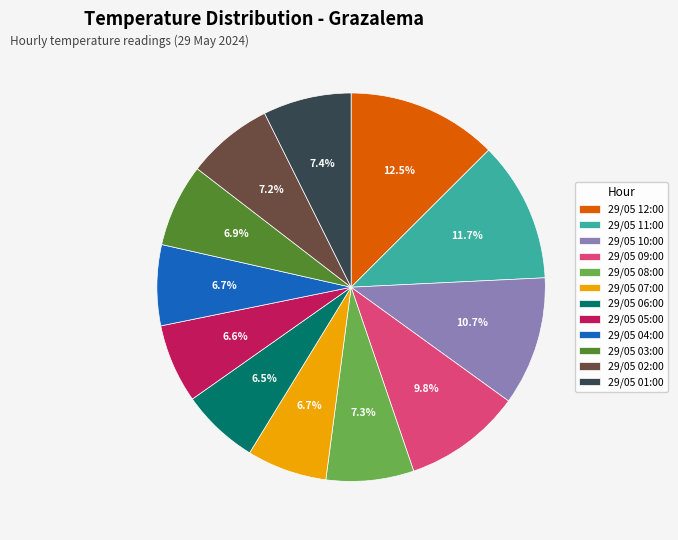

Is it true that 29/05 04:00 is 7% of the pie?

True